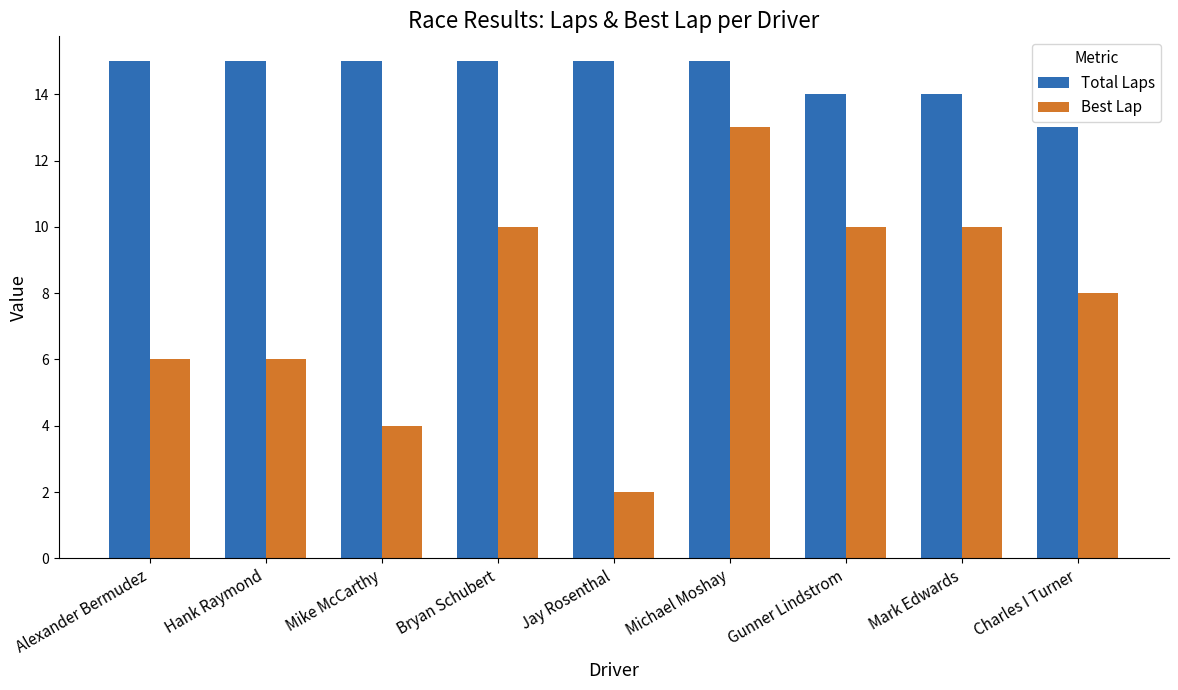

Are the bars horizontal?

No